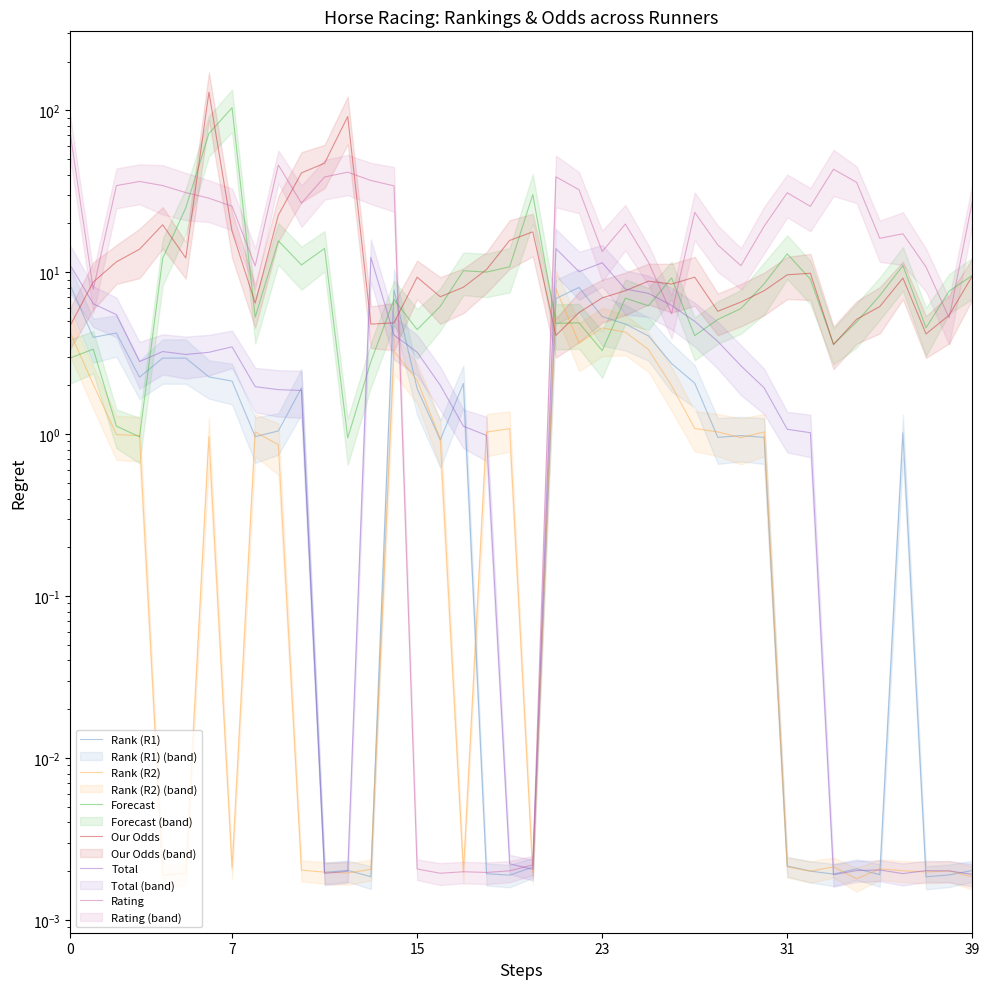

At 15, list the series in order from smallest to largest.

Rank (R2), Forecast, Rank (R1), Total, Our Odds, Rating